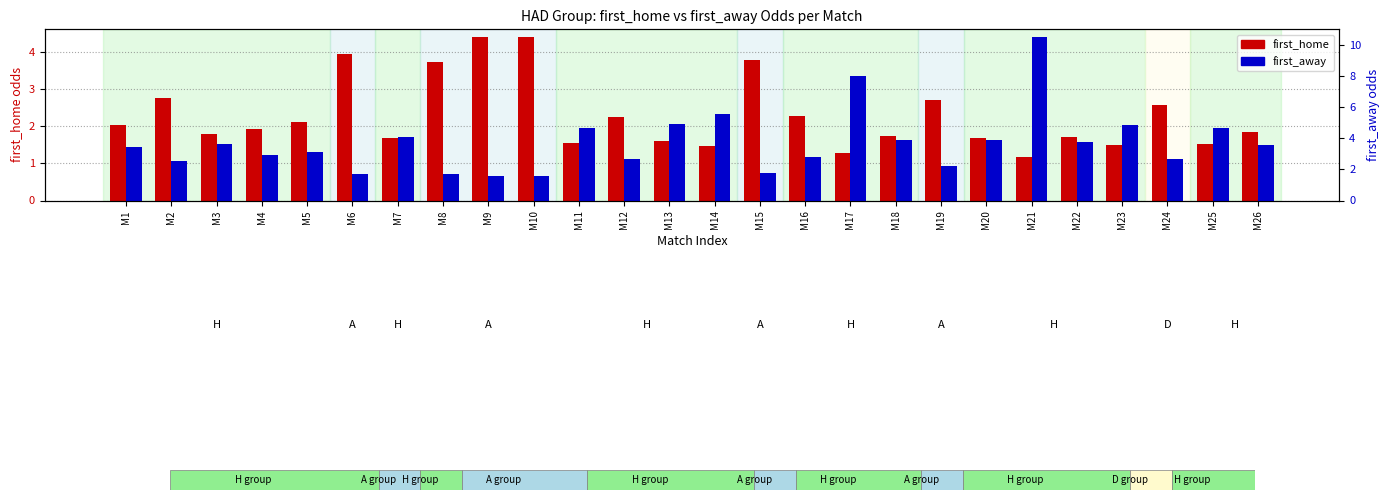

List the series in order of their overall mean, highest first.

first_away, first_home